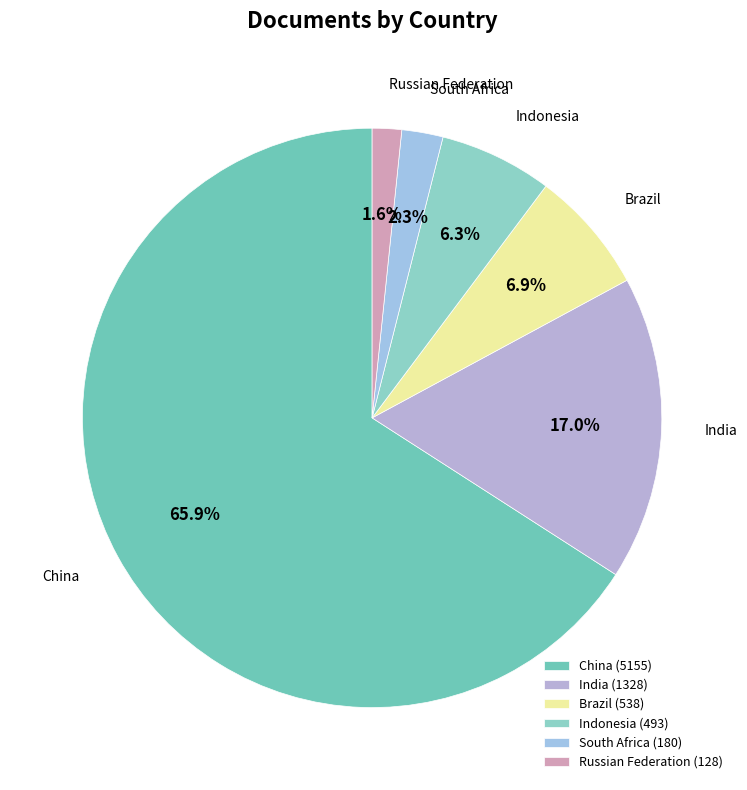

What percentage is NOT represented by South Africa?

97.7%